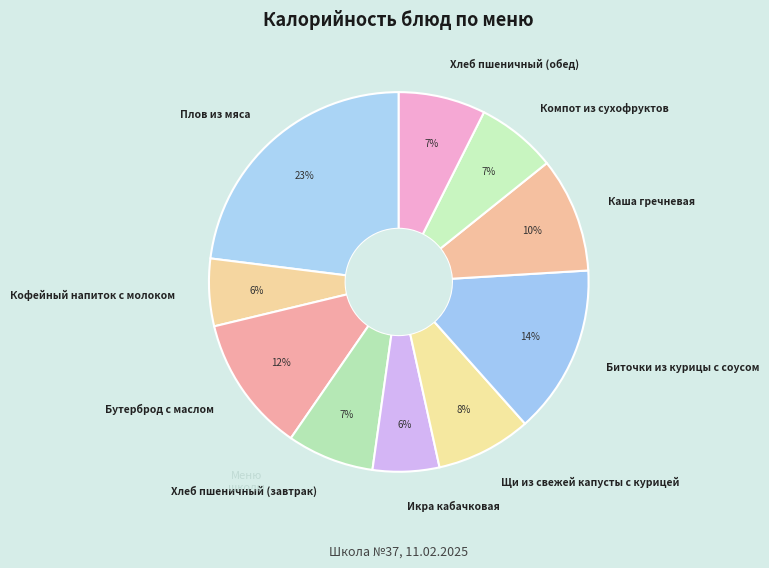

Approximately how many times larger is the value at Хлеб пшеничный (обед) compared to Плов из мяса?

0.3